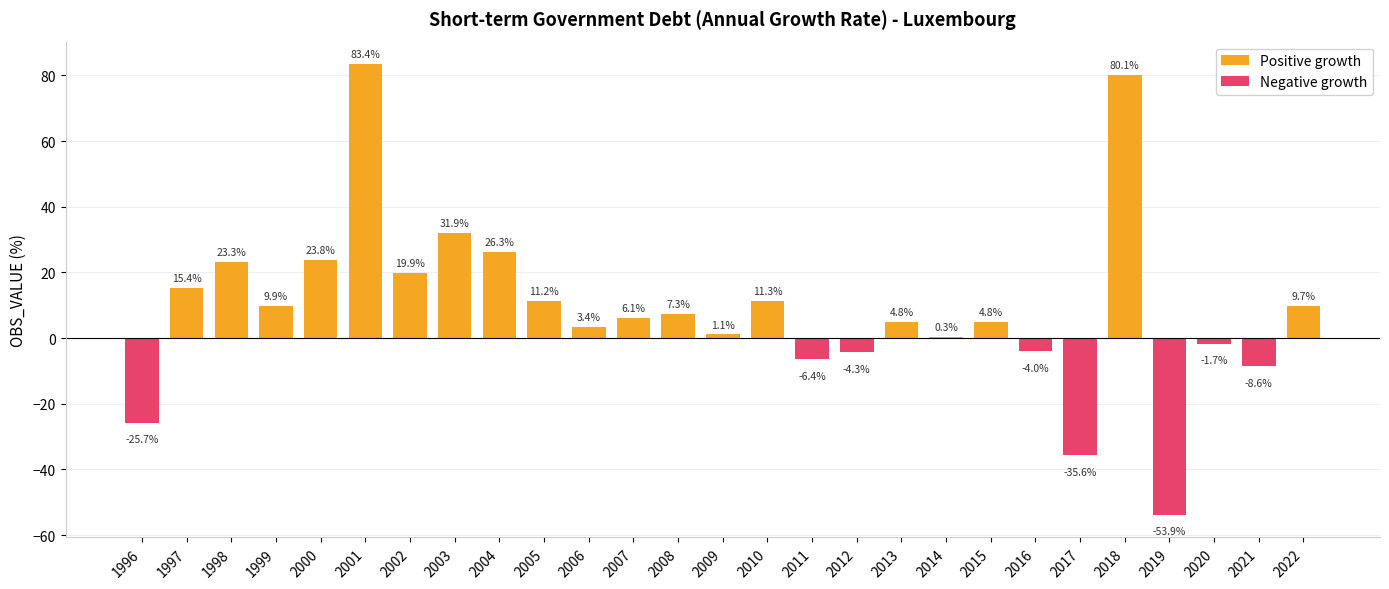

Reading left to right, transcribe all the data shown in this chart.

1996=-25.7	1997=15.4	1998=23.3	1999=9.9	2000=23.8	2001=83.4	2002=19.9	2003=31.9	2004=26.3	2005=11.2	2006=3.4	2007=6.1	2008=7.3	2009=1.1	2010=11.3	2011=-6.4	2012=-4.3	2013=4.8	2014=0.3	2015=4.8	2016=-4.0	2017=-35.6	2018=80.1	2019=-53.9	2020=-1.7	2021=-8.6	2022=9.7